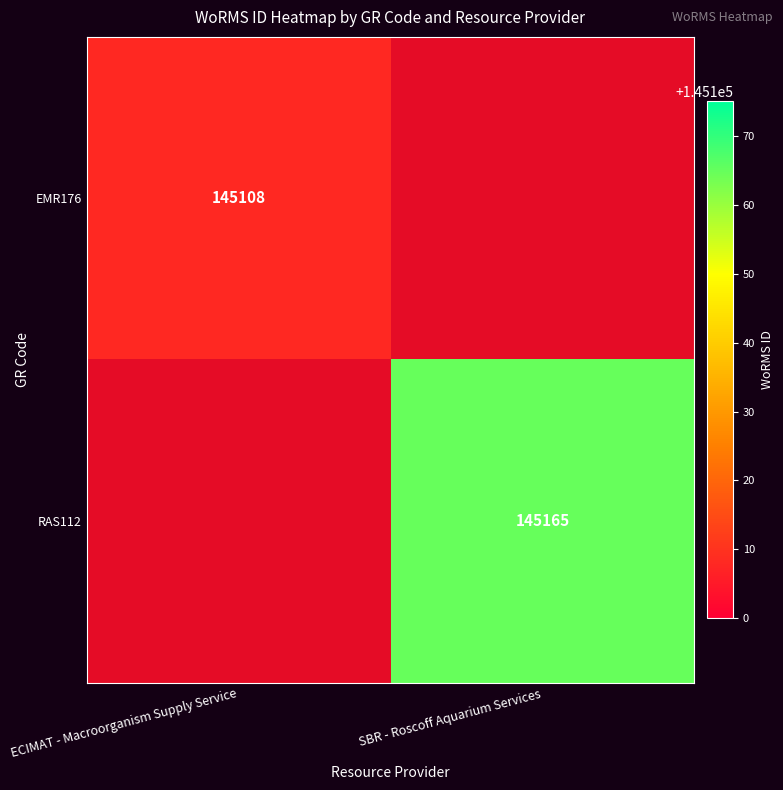

Which has a higher value, SBR - Roscoff Aquarium Services or ECIMAT - Macroorganism Supply Service?

ECIMAT - Macroorganism Supply Service